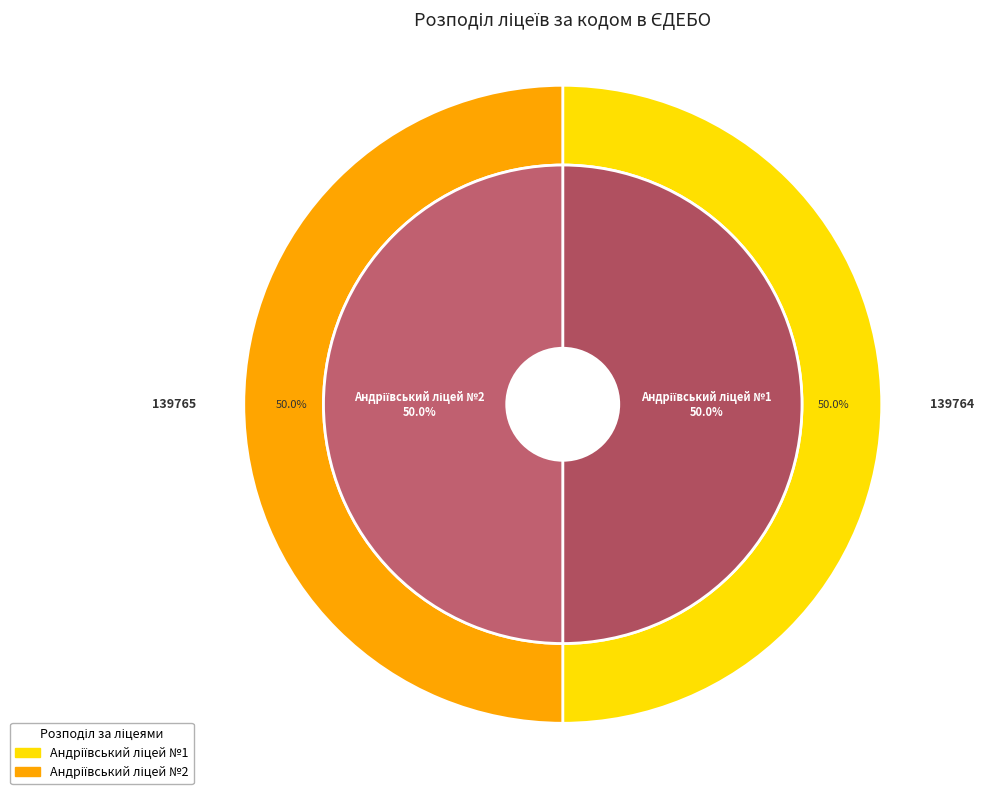

How many segments does this pie chart have?

2